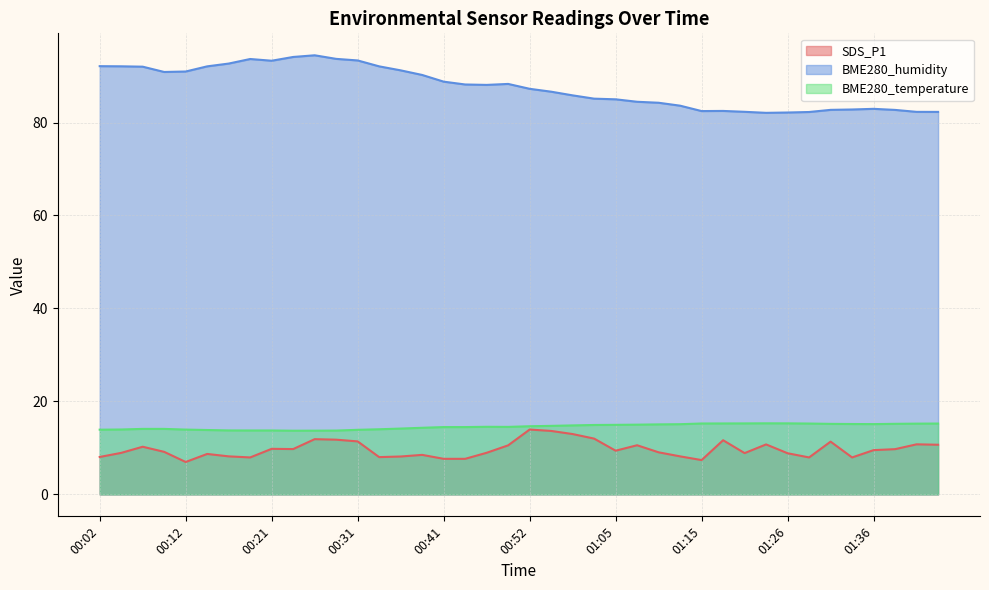

Reading left to right, what are all the values shown in this chart?

SDS_P1: 8.1	8.9	10.2	9.2	7.0	8.7	8.2	8.0	9.8	9.8	11.9	11.8	11.4	8.0	8.2	8.5	7.7	7.7	8.9	10.6	13.9	13.7	13.0	12.0	9.4	10.6	9.1	8.2	7.4	11.7	8.9	10.8	8.8	8.0	11.3	8.0	9.5	9.7	10.8	10.7
BME280_humidity: 92.1	92.1	92.0	90.9	91.0	92.1	92.7	93.7	93.3	94.1	94.5	93.7	93.3	92.1	91.2	90.2	88.8	88.2	88.1	88.3	87.2	86.6	85.8	85.1	85.0	84.5	84.2	83.6	82.5	82.5	82.3	82.1	82.2	82.3	82.7	82.8	82.9	82.7	82.3	82.3
BME280_temperature: 13.9	14.0	14.1	14.1	13.9	13.8	13.8	13.8	13.8	13.7	13.7	13.7	13.9	14.0	14.2	14.3	14.5	14.5	14.5	14.5	14.7	14.7	14.8	14.9	15.0	15.0	15.1	15.1	15.2	15.3	15.3	15.3	15.3	15.2	15.2	15.1	15.1	15.2	15.2	15.2